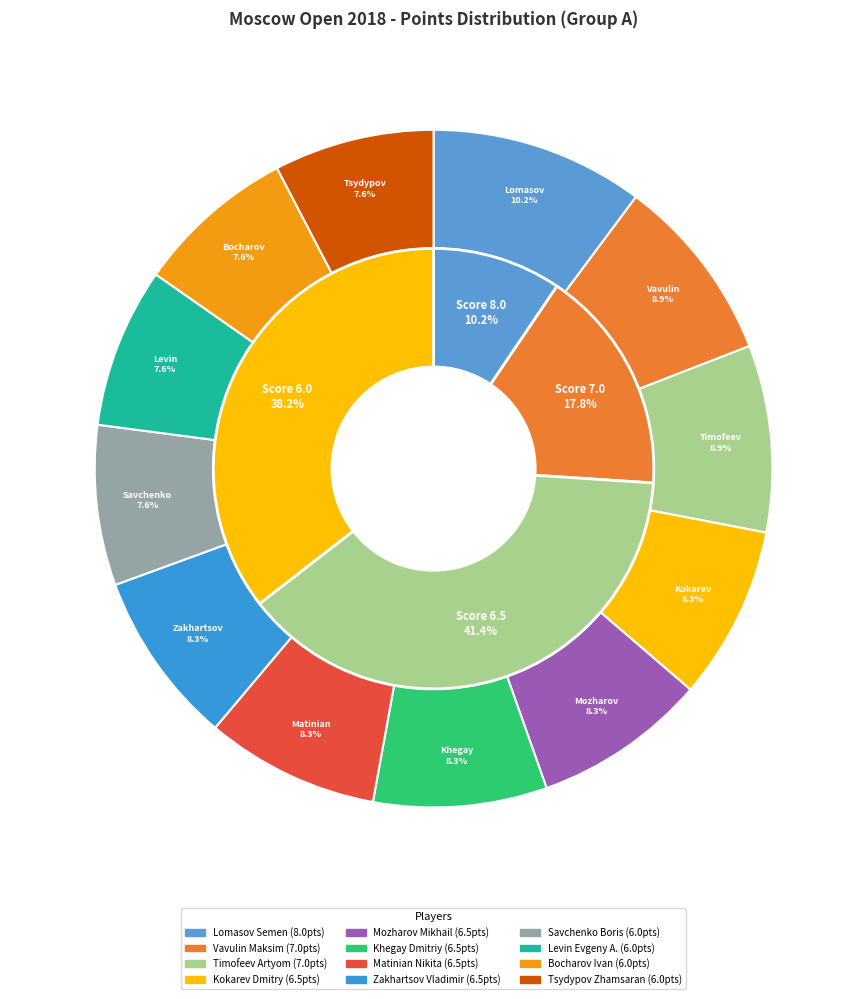

Is there any slice that represents more than half of the pie?

No